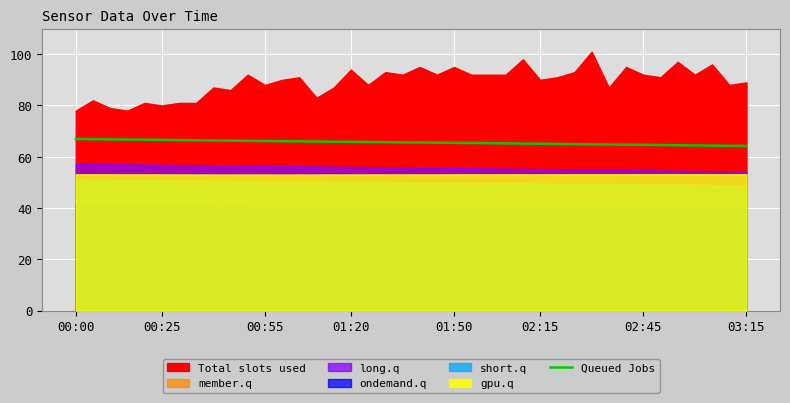

What is the sum of the values at 01:20 and 23?

132.1